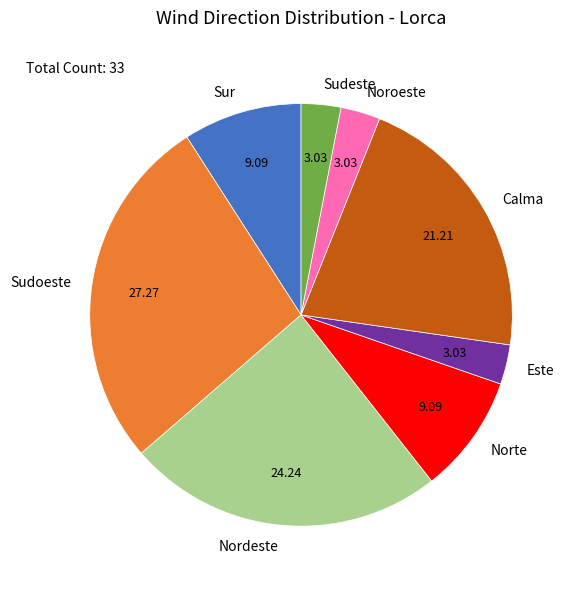

How many slices are in this pie chart?

8